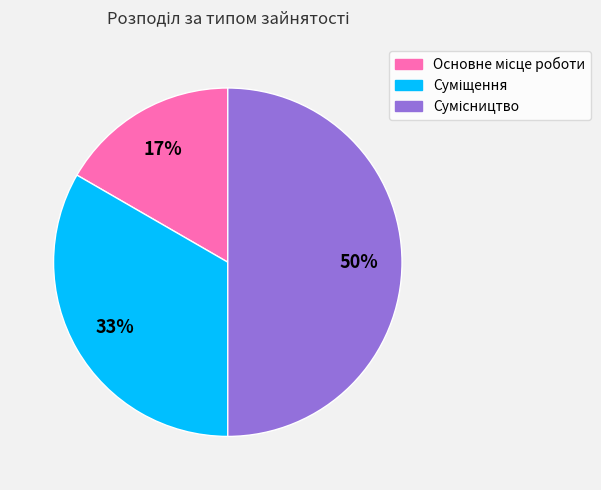

To the nearest percent, what is the average slice percentage?

33%